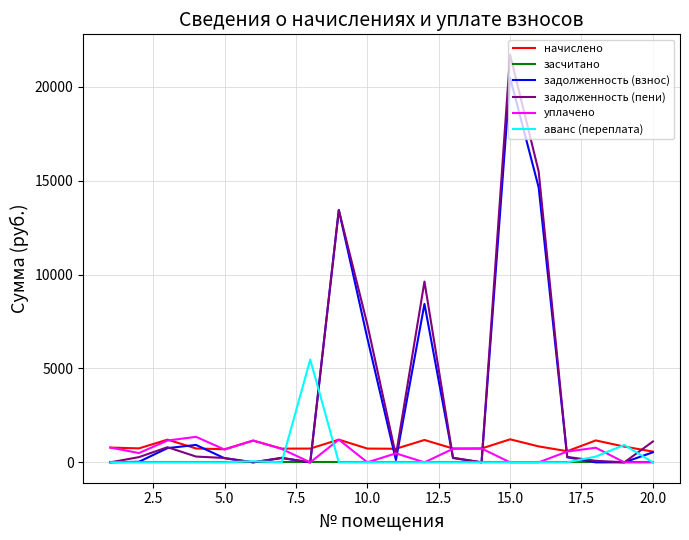

Which series has the largest range (max minus min)?

задолженность (пени)